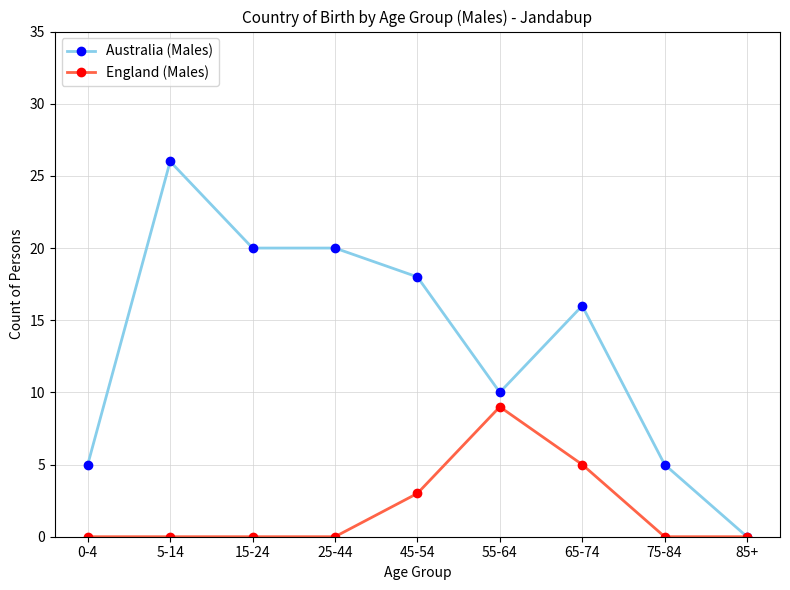

Rank the series at 65-74 from lowest to highest value.

England (Males), Australia (Males)